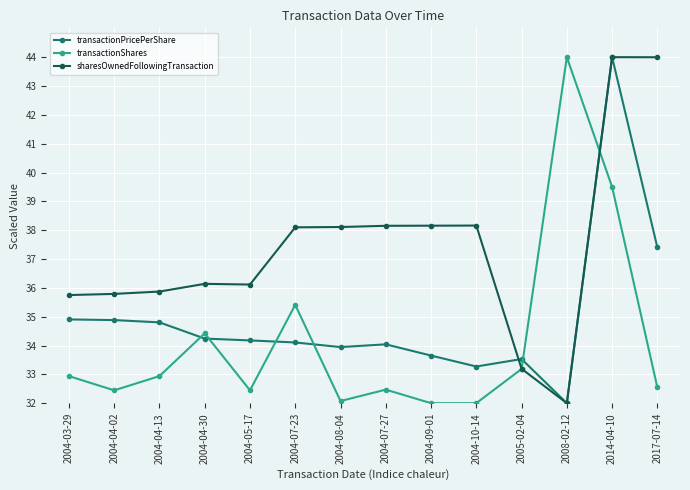

What is the difference between the highest and lowest values at 2014-04-10?

4.5